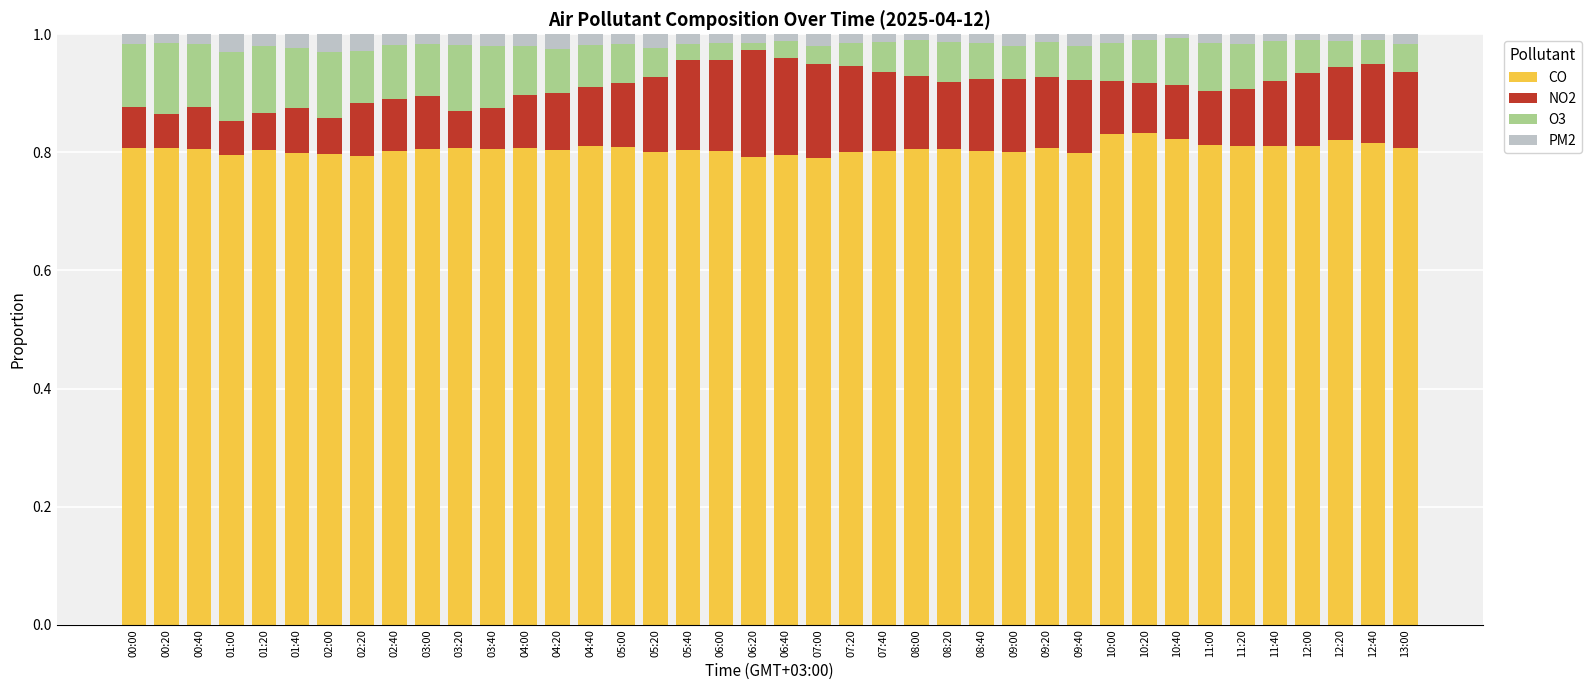

Is it true that CO equals 0.8 at 00:40?

True